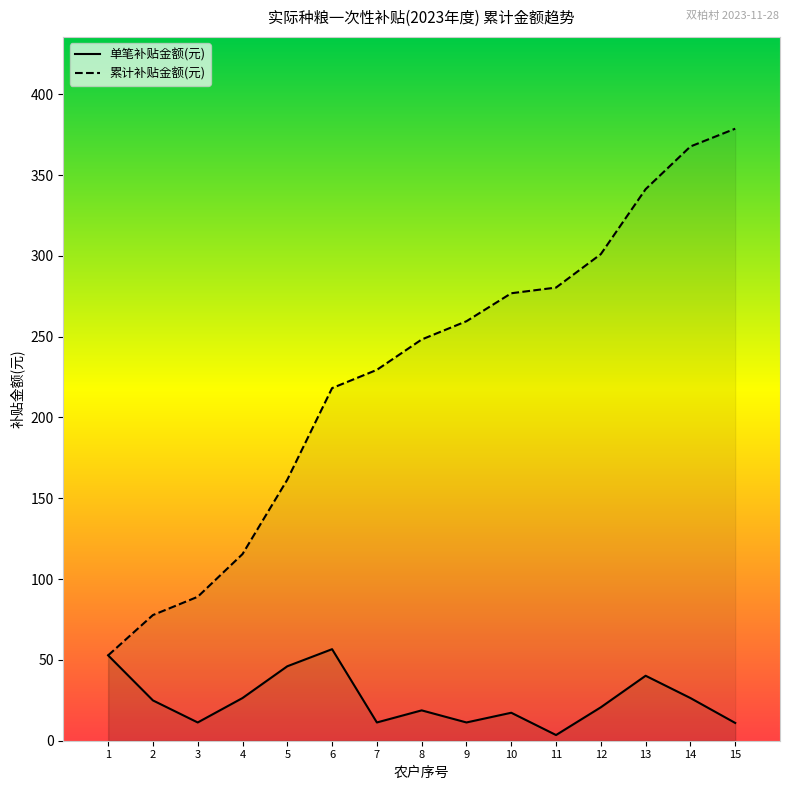

Does the chart have visible grid lines?

No